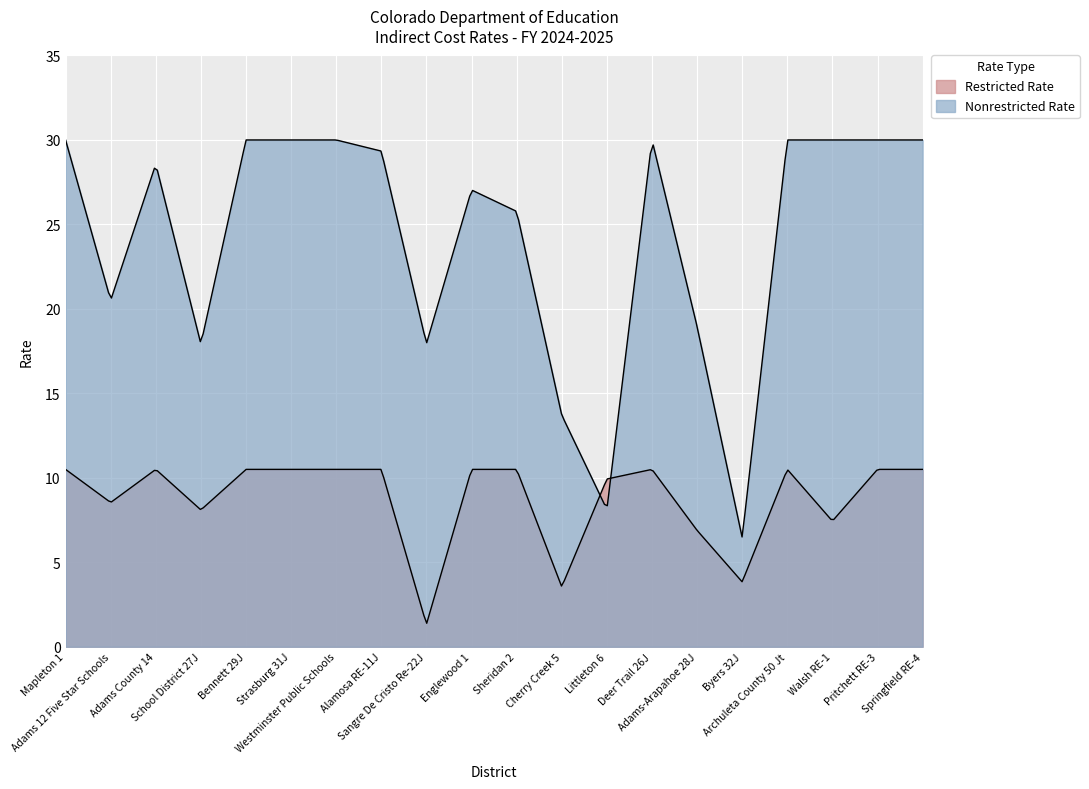

Reading left to right, what are all the values shown in this chart?

Restricted Rate: 10.5	8.5	10.5	8.1	10.5	10.5	10.5	10.5	1.3	10.5	10.5	3.5	9.9	10.5	6.9	3.8	10.5	7.4	10.5	10.5
Nonrestricted Rate: 30.0	20.5	28.6	17.9	30.0	30.0	30.0	29.3	17.9	27.0	25.8	13.7	8.1	30.0	19.0	6.5	30.0	30.0	30.0	30.0